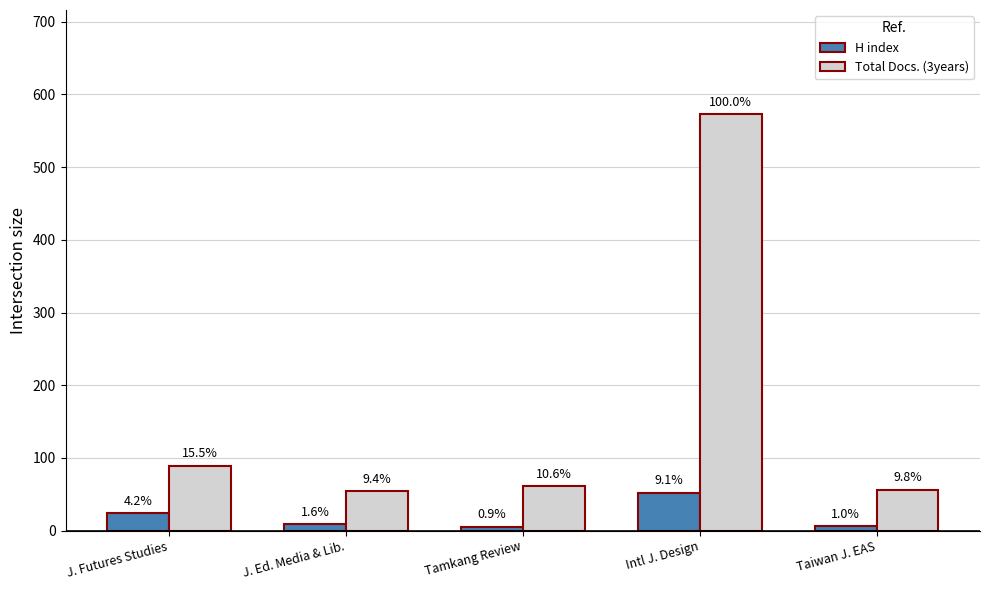

How many bars are there in total?

10